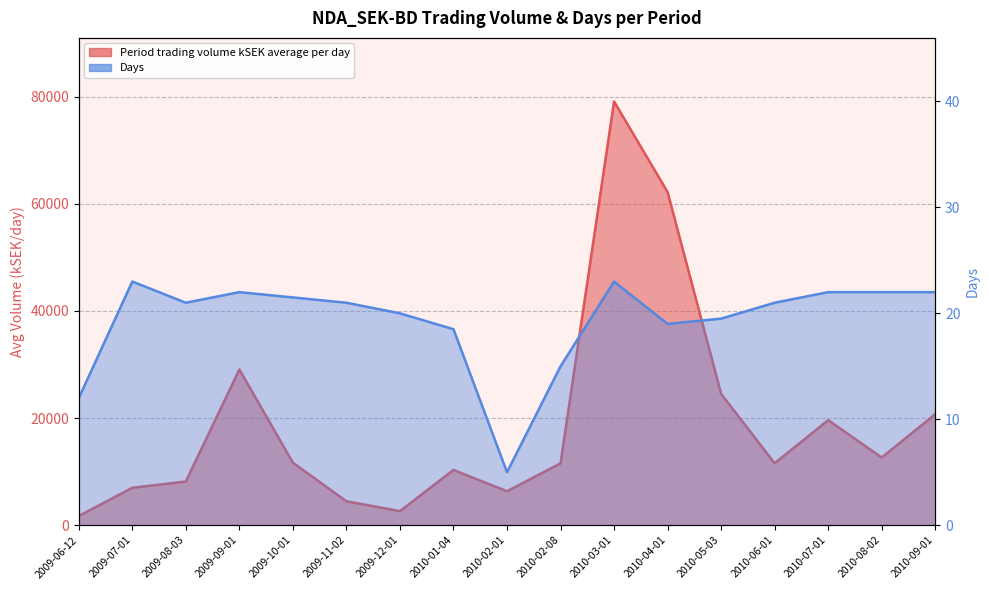

Which series has the largest range (max minus min)?

Period trading volume kSEK average per day